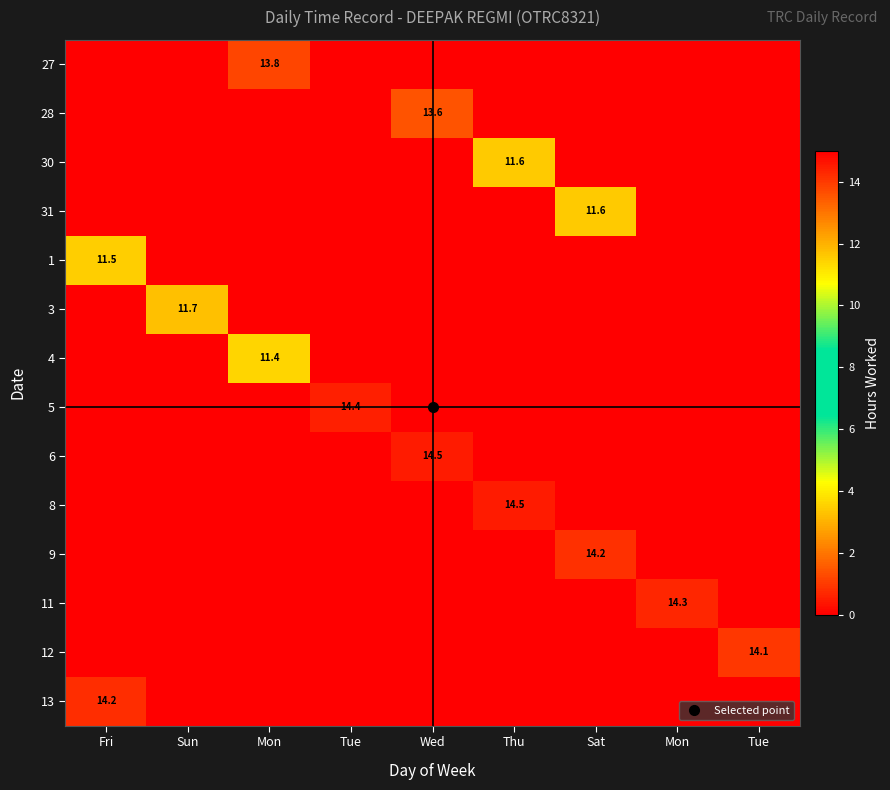

What is the total value across all series at Wed?

28.1